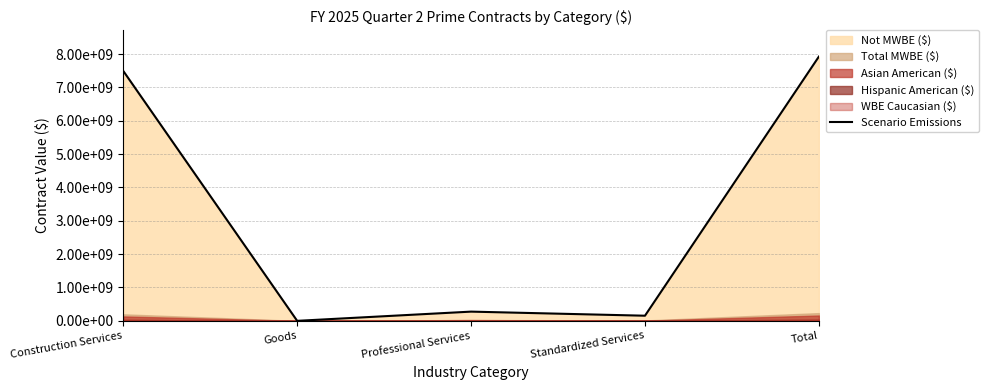

What is the label of the 2nd point from the right?

Standardized Services